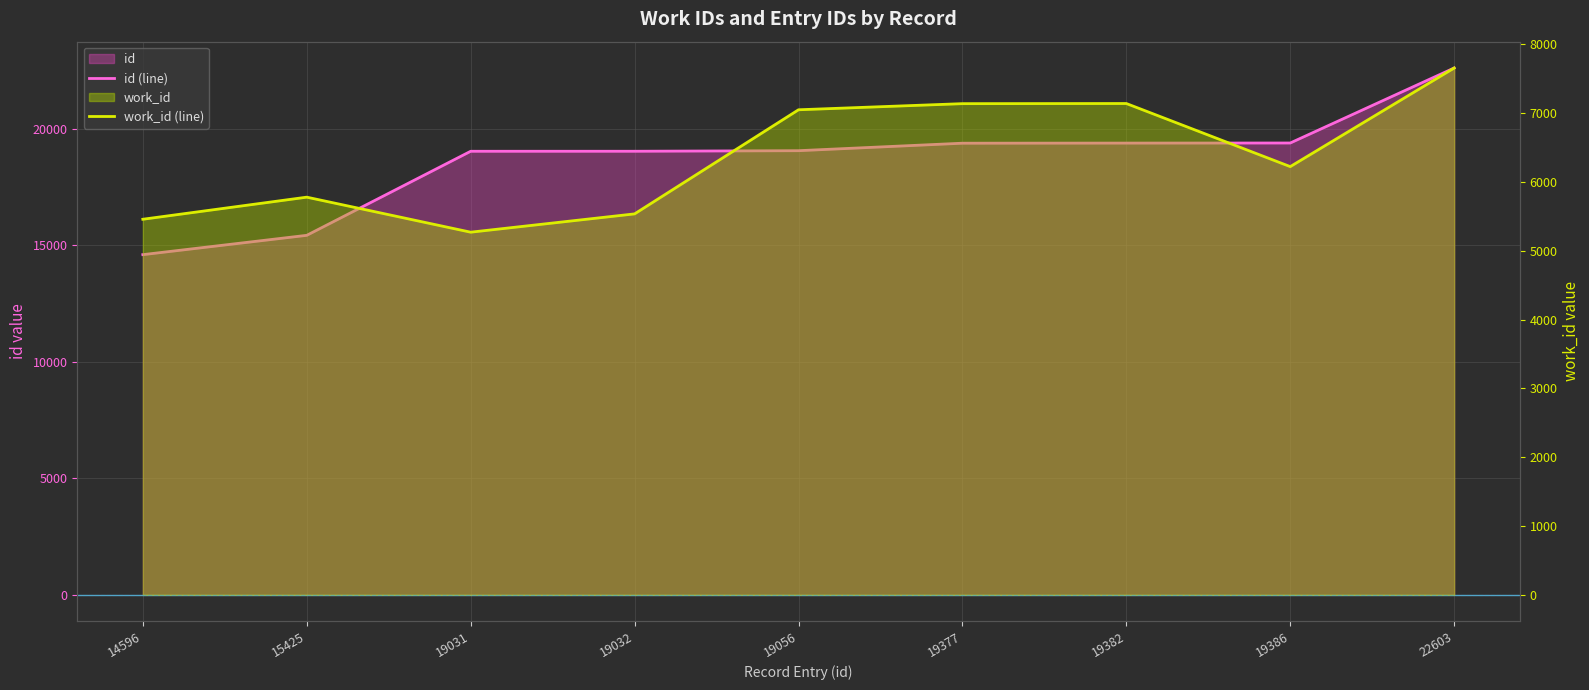

Reading left to right, what are all the values shown in this chart?

id (line): 14596	15425	19031	19032	19056	19377	19382	19386	22603
work_id (line): 5459	5780	5271	5537	7050	7139	7141	6224	7657